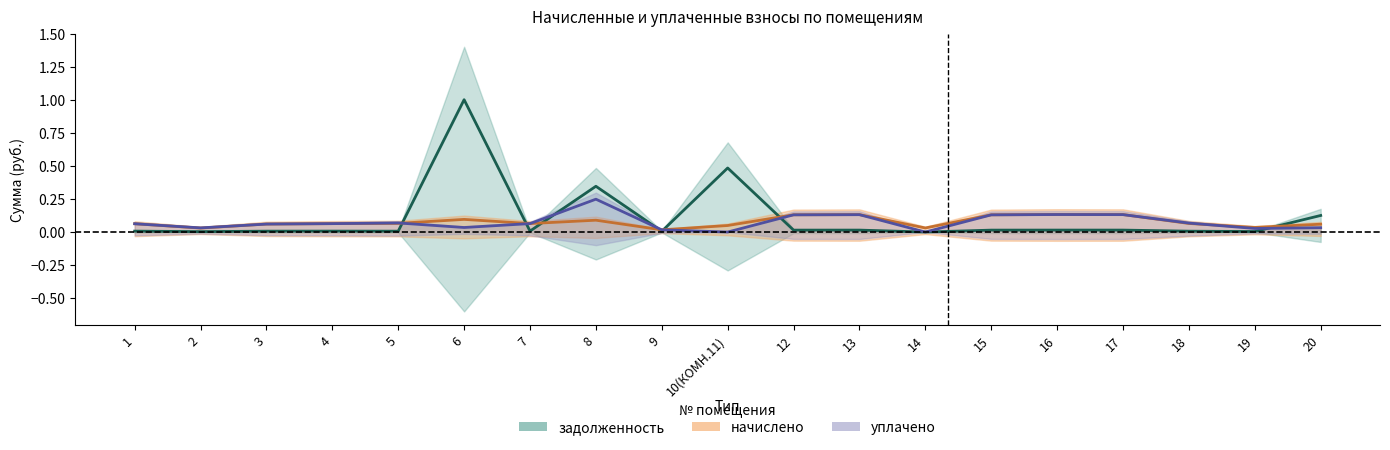

How many начислено values are between 0 and 1?

19